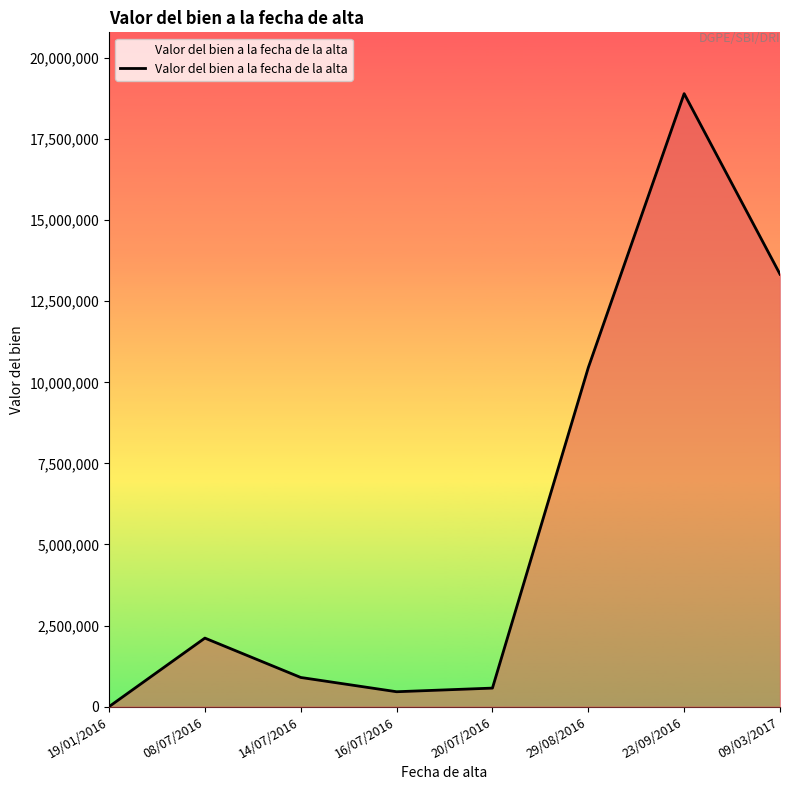

Is it true that the value at 20/07/2016 is 572000?

True